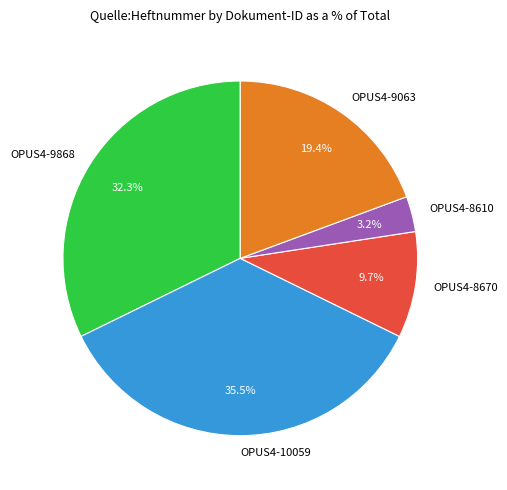

To the nearest percent, what is the difference between the largest and smallest slice percentages?

32%